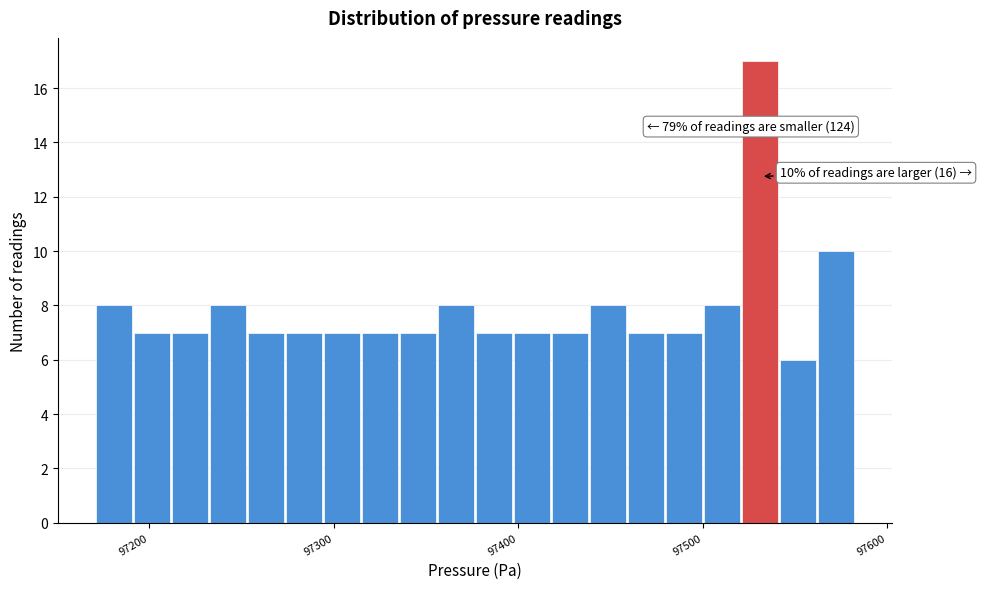

Read against the x-axis, roughly where is the centre of the tallest bar?

97530